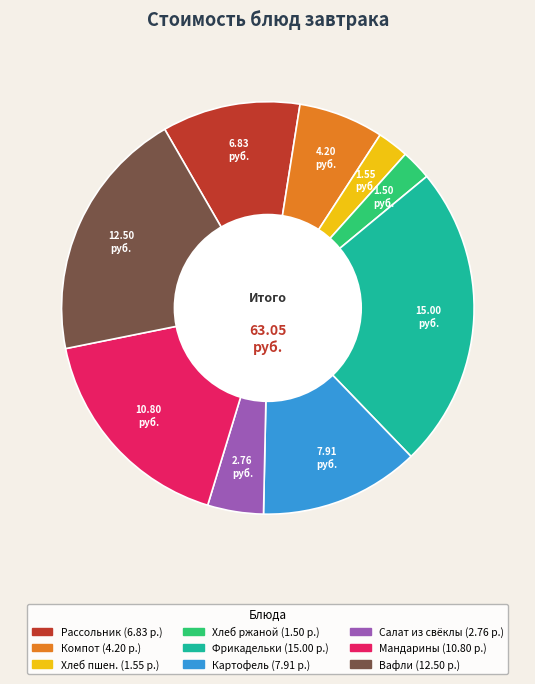

Is there any slice that represents more than half of the pie?

No